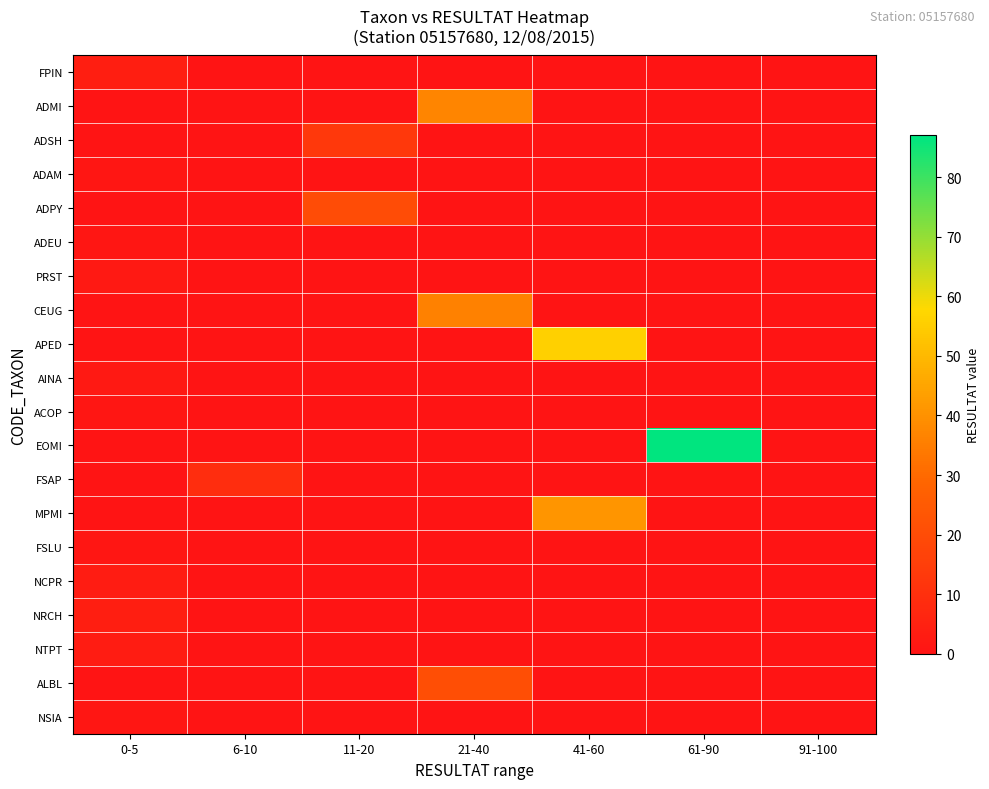

At how many categories does at least one series exceed 63?

1